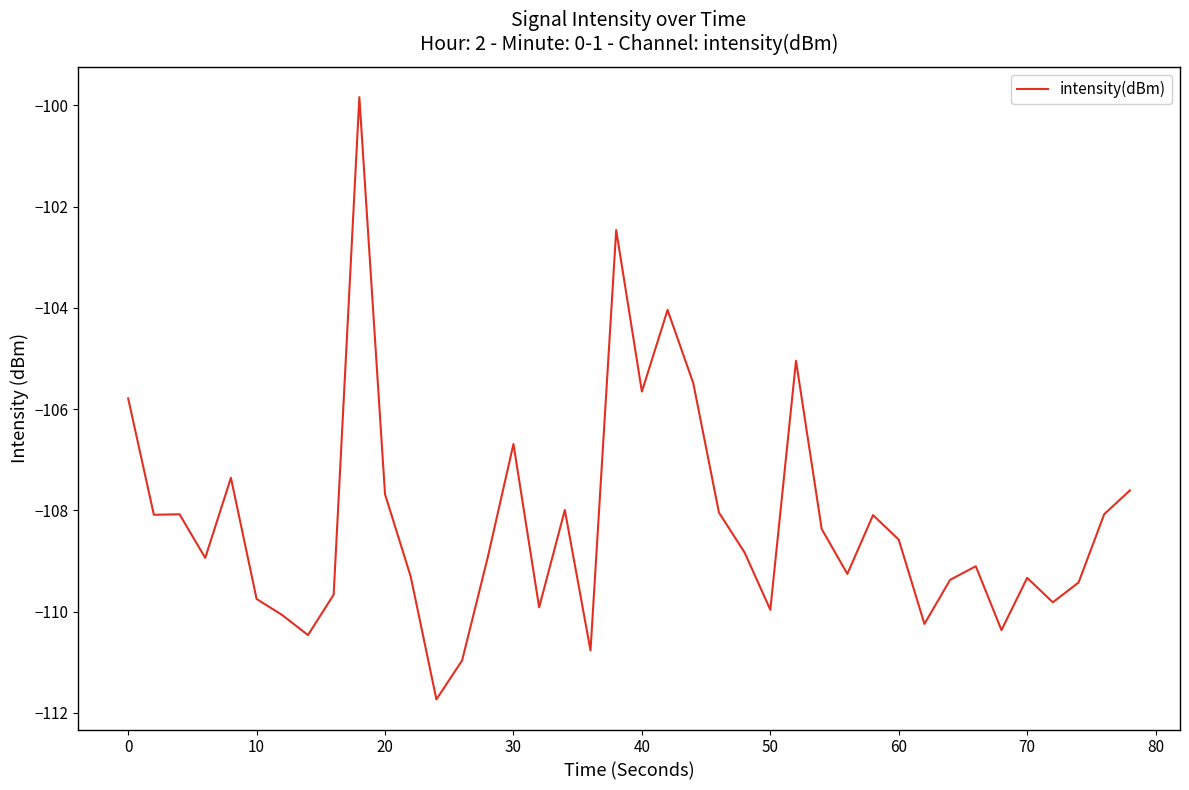

True or false: there are more than 2 points higher than both neighbors.

True